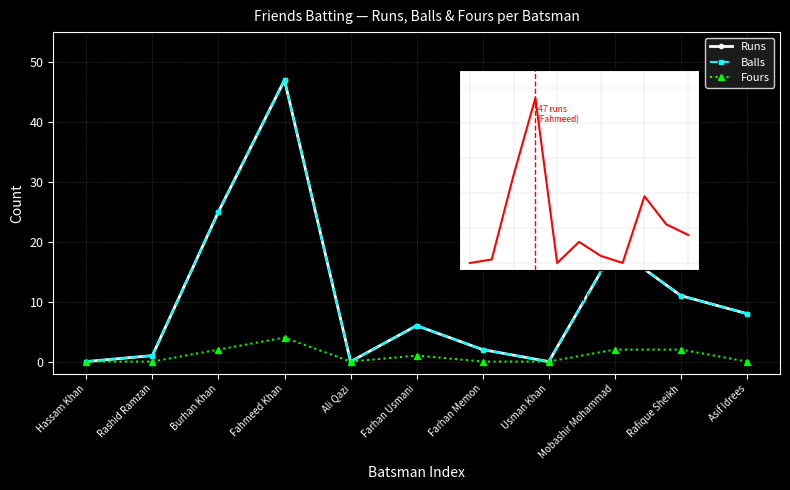

How many values in the Balls series are below 6?

5